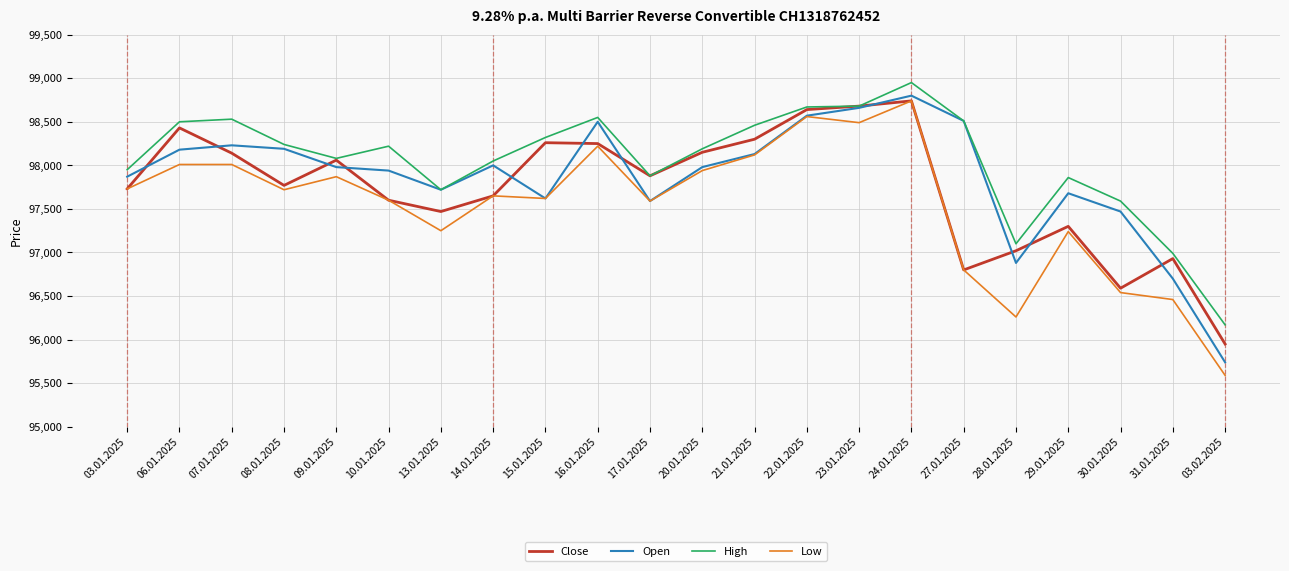

What is the sum of all Low values?

2146010